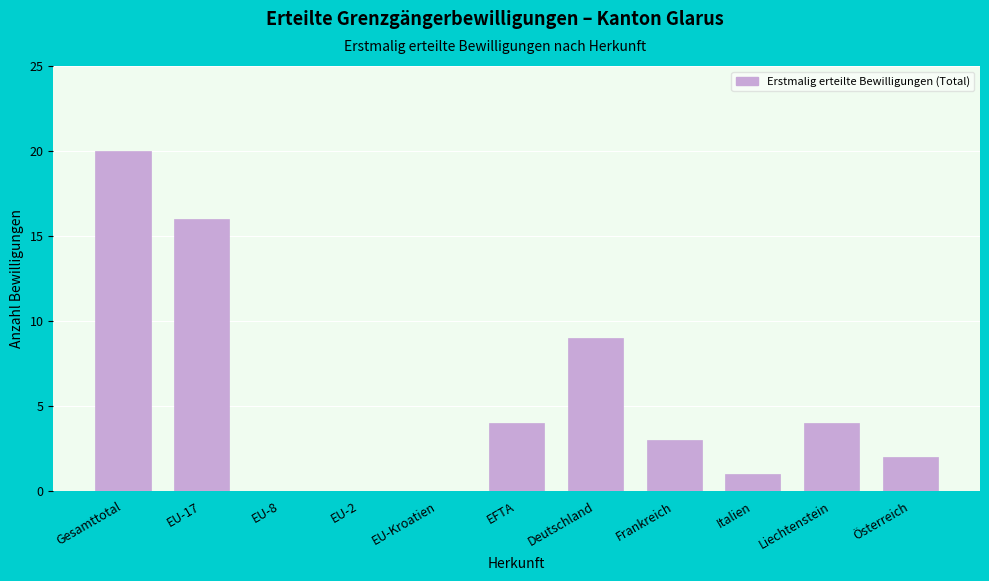

Reading left to right, extract all data points from this chart.

Gesamttotal=20	EU-17=16	EU-8=0	EU-2=0	EU-Kroatien=0	EFTA=4	Deutschland=9	Frankreich=3	Italien=1	Liechtenstein=4	Österreich=2